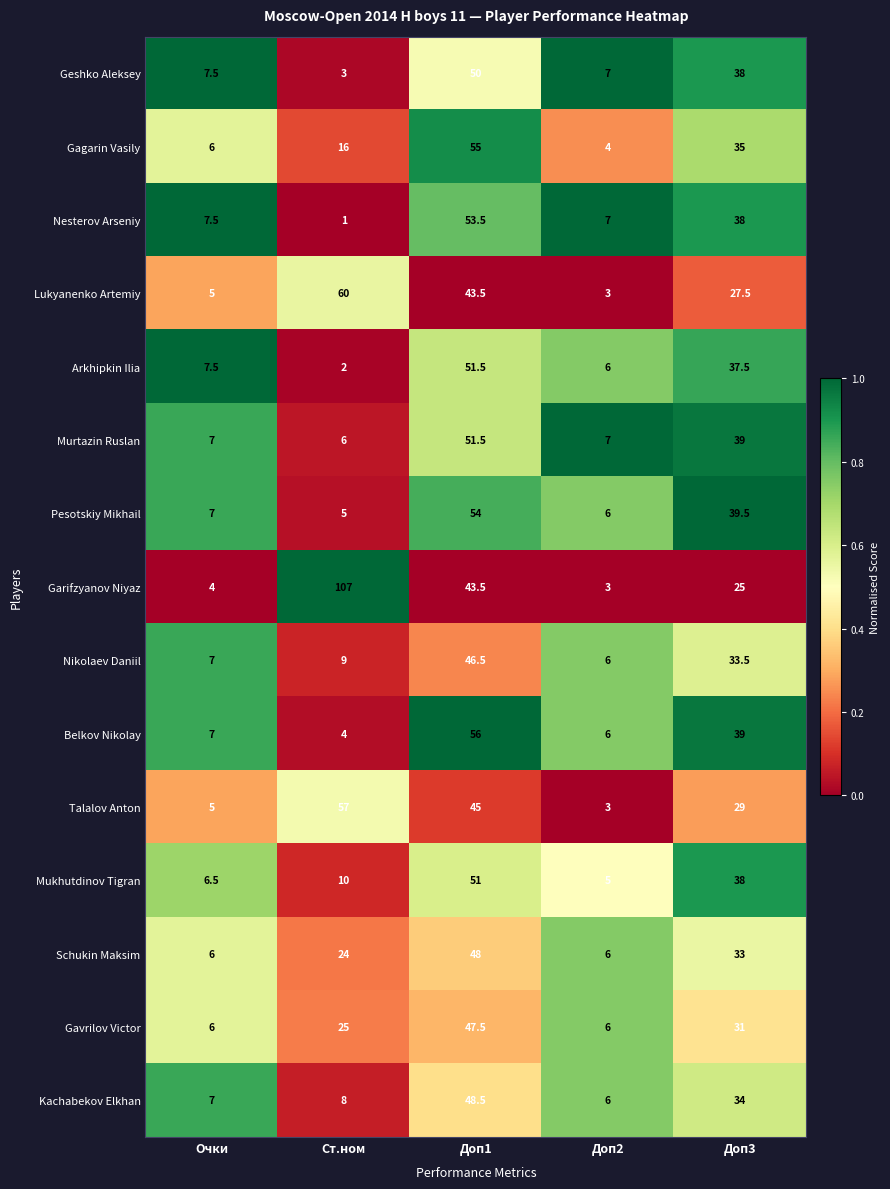

The value of Mukhutdinov Tigran at Ст.ном is 10.0. True or false?

True